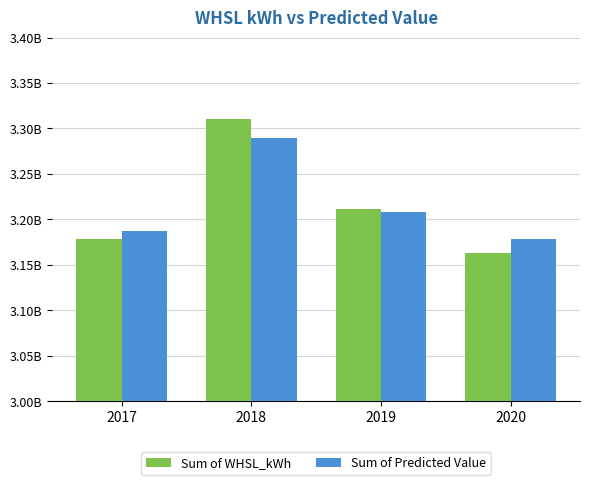

Reading left to right, extract all data points from this chart.

Sum of WHSL_kWh: 2017=3178422069.2	2018=3310791494.6	2019=3211003829.0	2020=3163553020.5
Sum of Predicted Value: 2017=3187115326.5	2018=3289604488.1	2019=3208288134.0	2020=3178762464.6